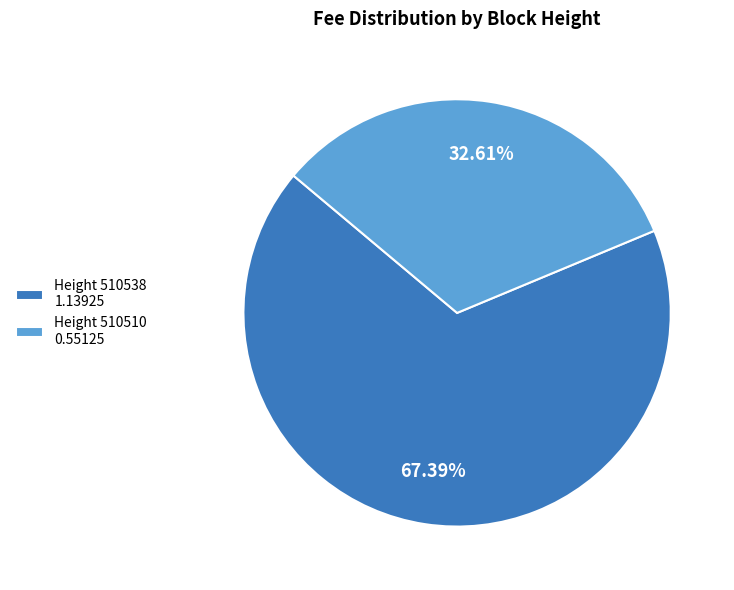

Which category accounts for the majority?

Height 510538 1.13925